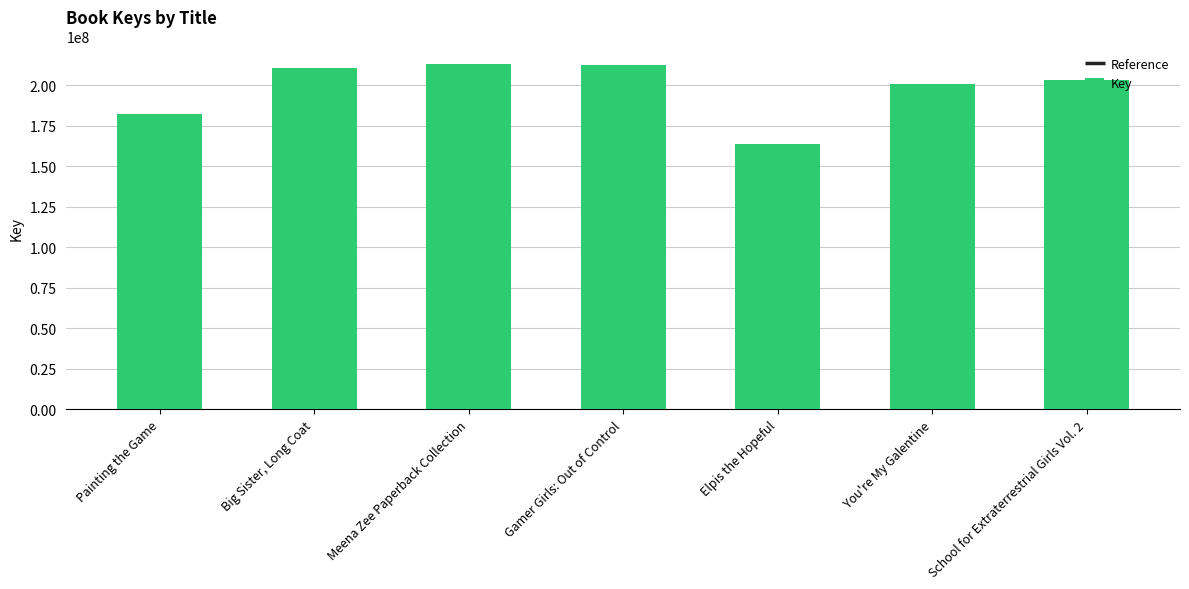

What is the total value across all series at You're My Galentine?

300921048.0